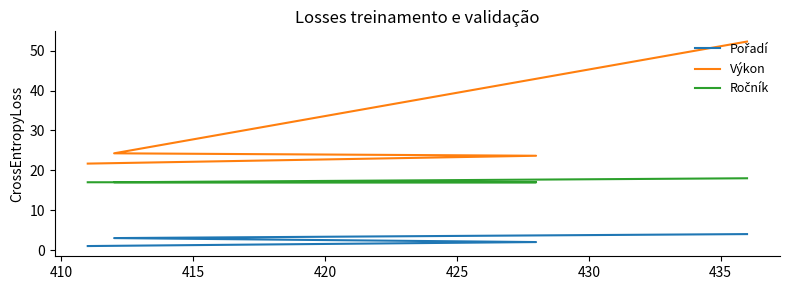

What are all the series names shown in the legend?

Pořadí, Výkon, Ročník